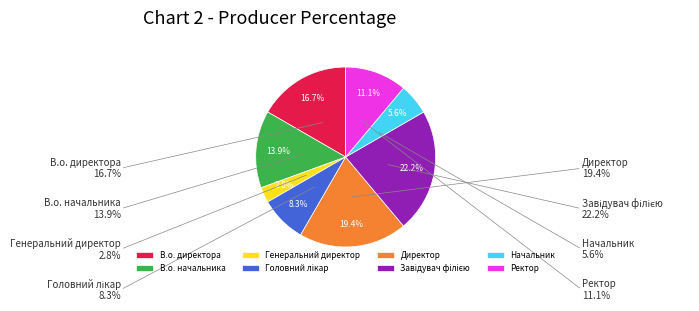

Is there a majority slice in this chart?

No